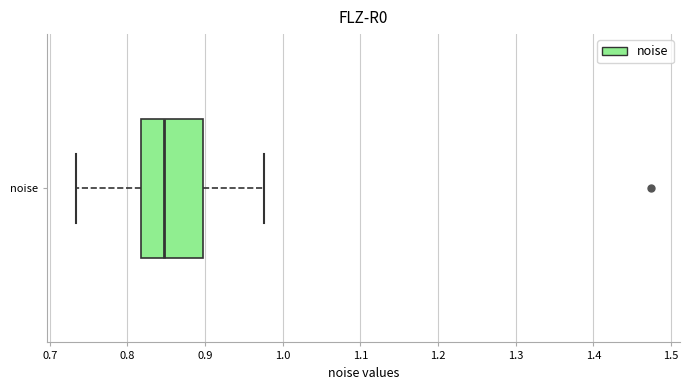

Transcribe this box plot: give where the median line is, the range the box spans, and where the two whiskers end, as read against the x-axis. The values are not printed on the chart, so give them approximately, as read against the axis.

median 0.85, box 0.82 to 0.90, whiskers 0.73 to 0.98